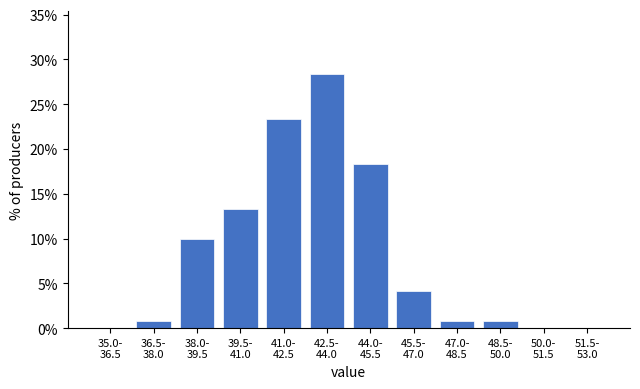

What is the maximum value shown in the chart?

28.3